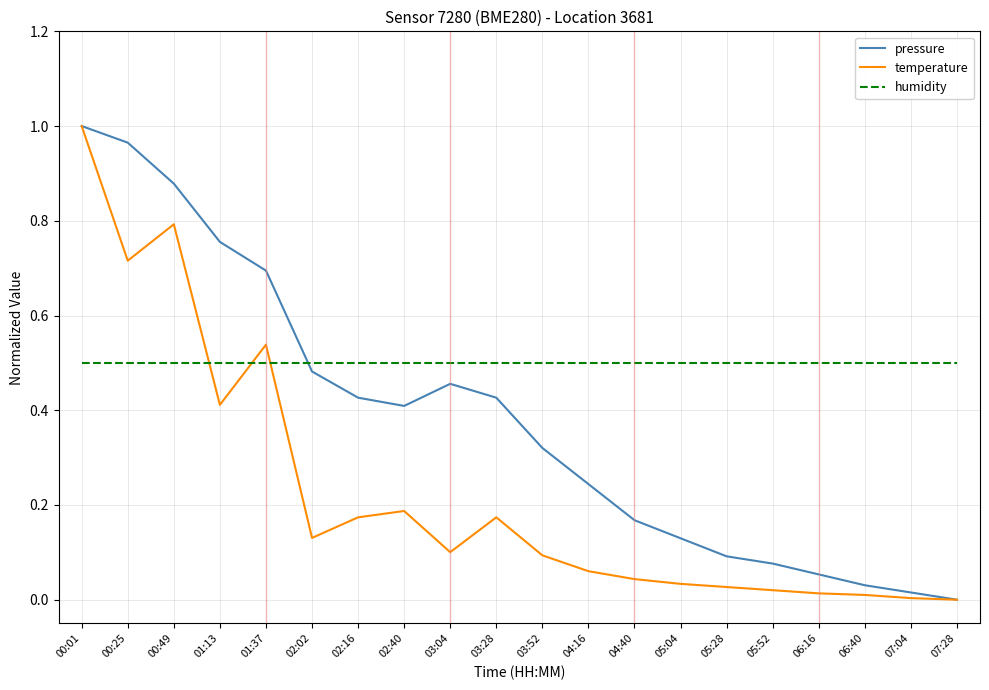

List the series in order of their overall mean, highest first.

humidity, pressure, temperature